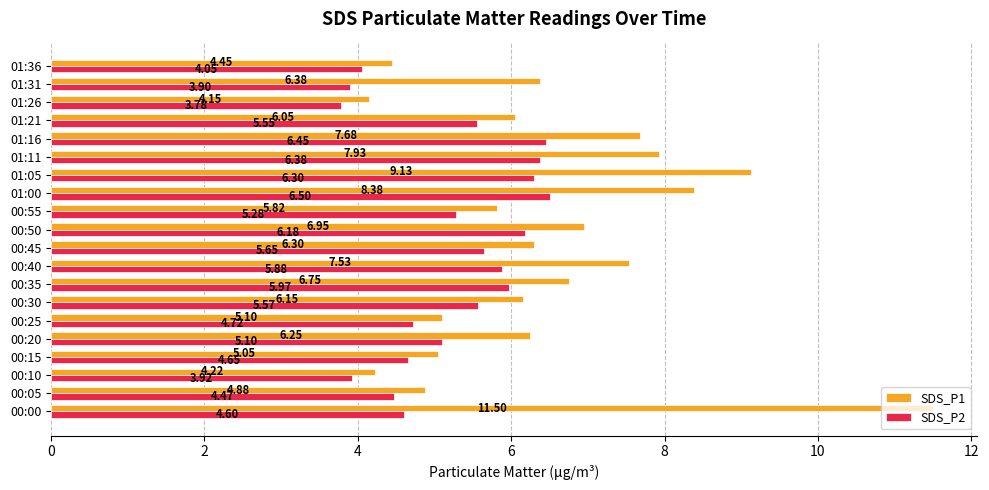

What are all the series names shown in the legend?

SDS_P1, SDS_P2